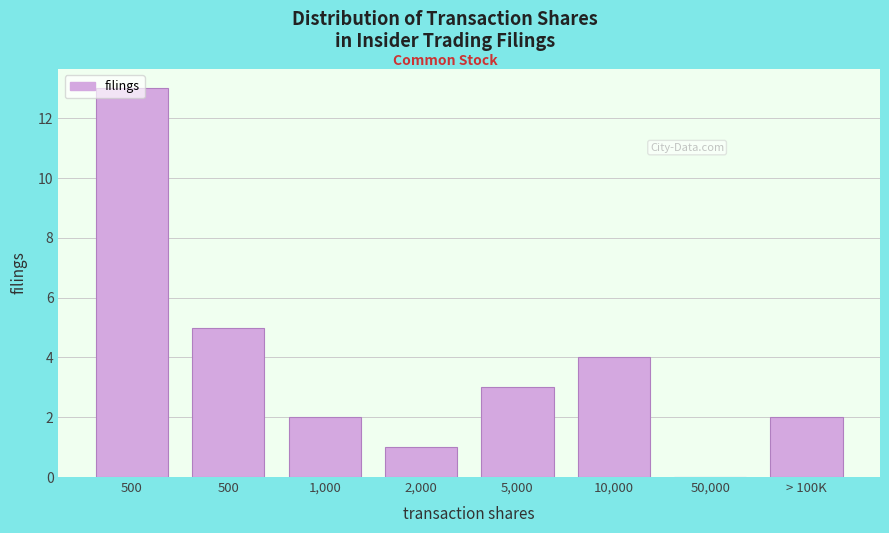

Are the bars horizontal?

No